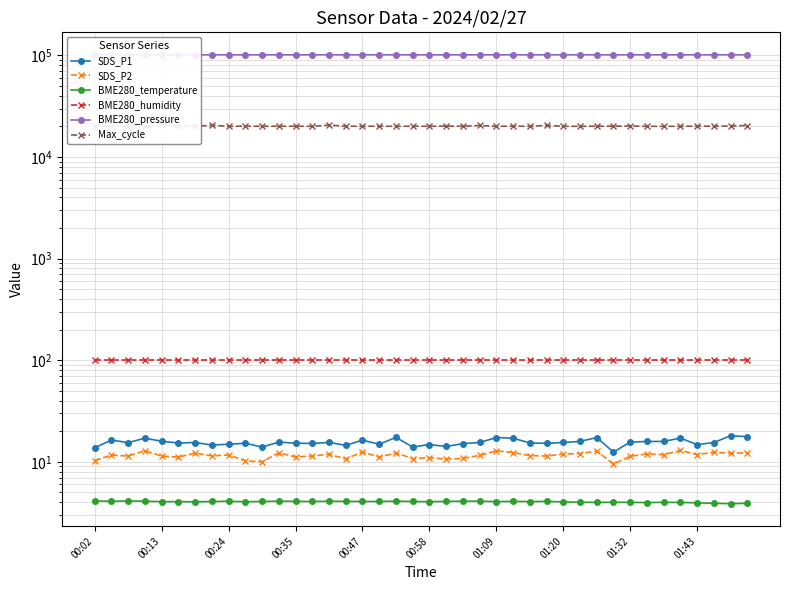

List the series in order of their peak value, highest first.

BME280_pressure, Max_cycle, BME280_humidity, SDS_P1, SDS_P2, BME280_temperature